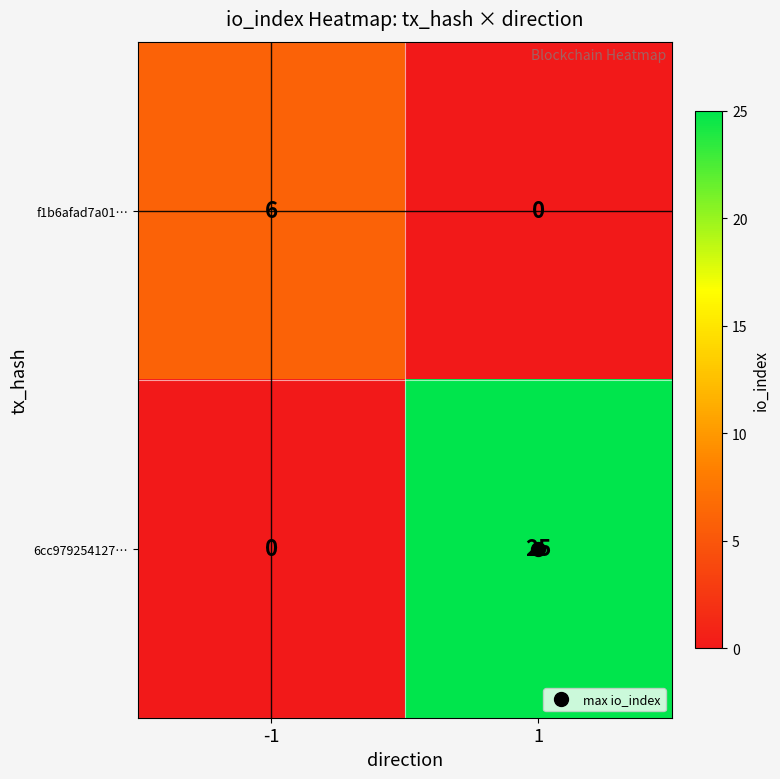

Which series has the largest range (max minus min)?

6cc979254127…